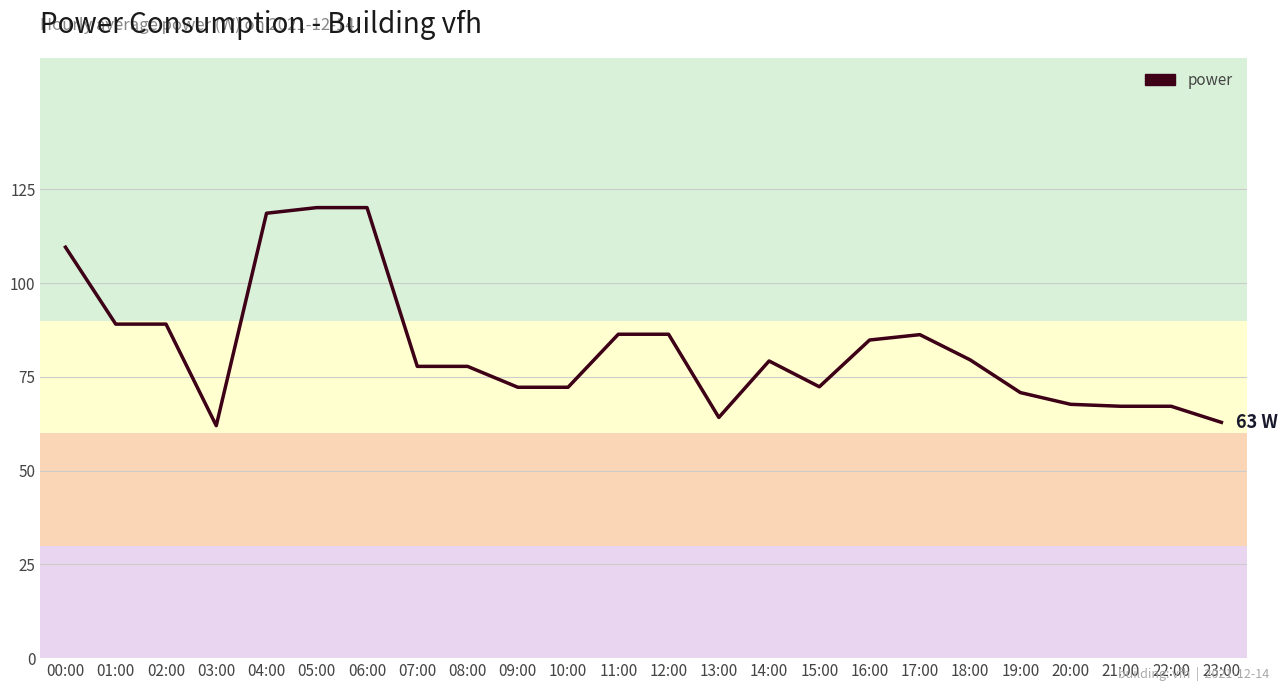

What is the difference between the values at 14:00 and 20:00?

11.6